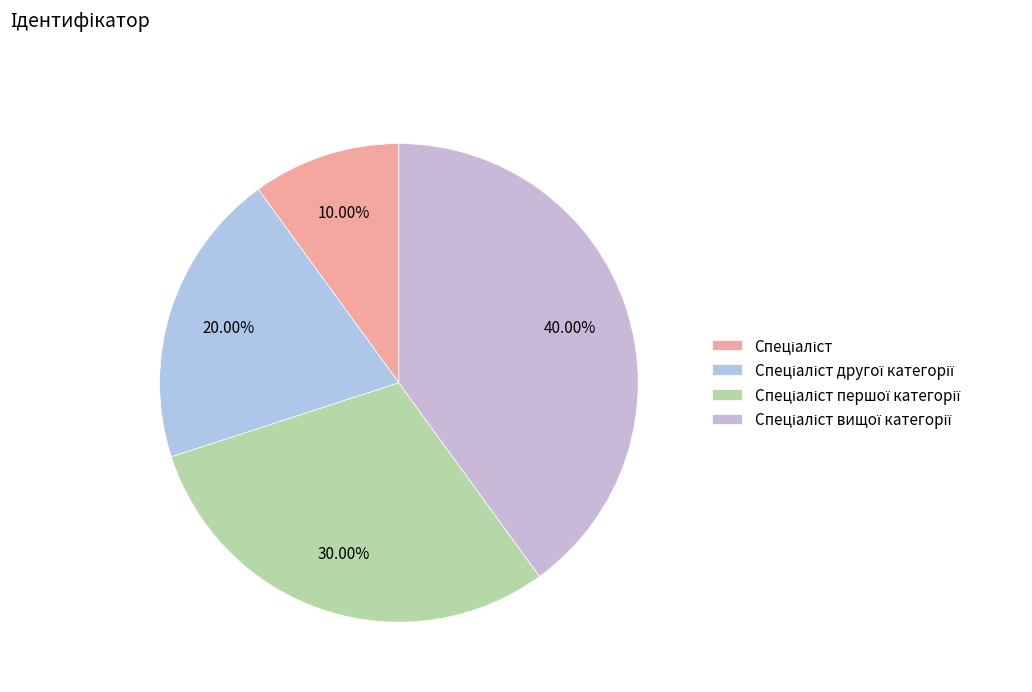

Is Спеціаліст другої категорії the majority of the pie?

No